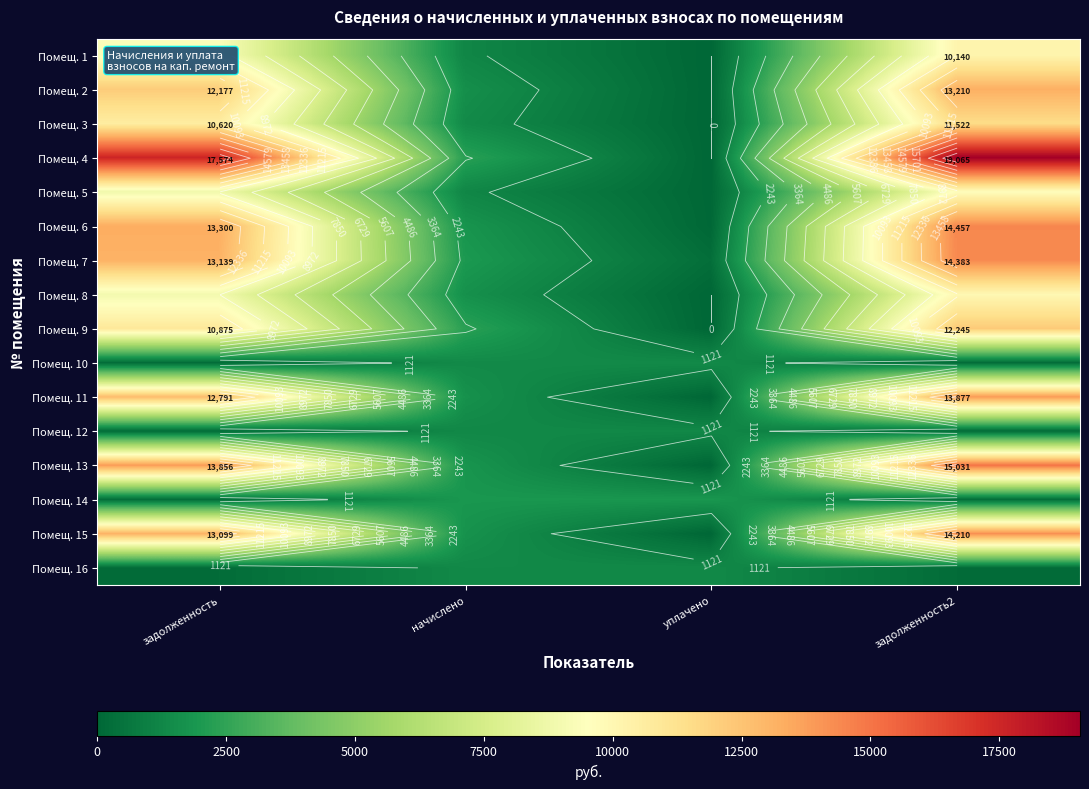

What is the spread (max minus min) of values at задолженность2?

18849.5